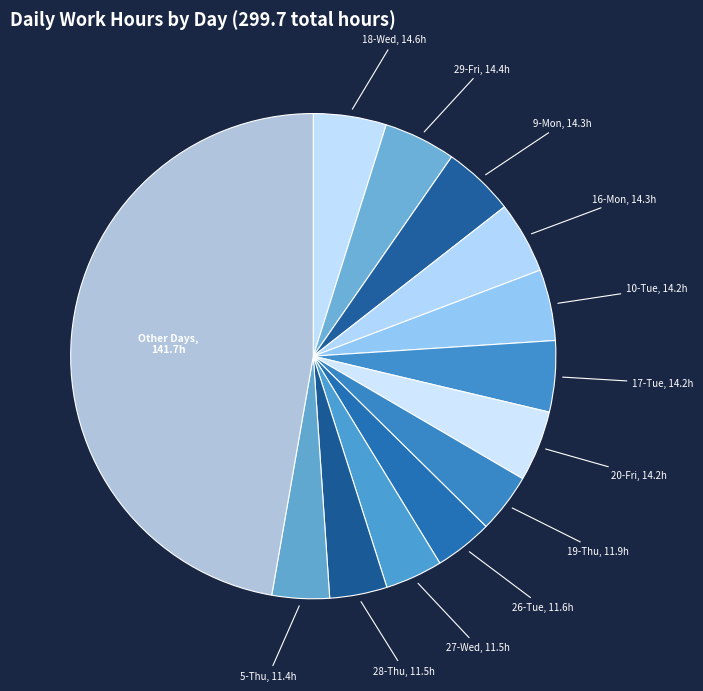

Approximately how many times larger is the value at 19-Thu compared to 10-Tue?

0.8